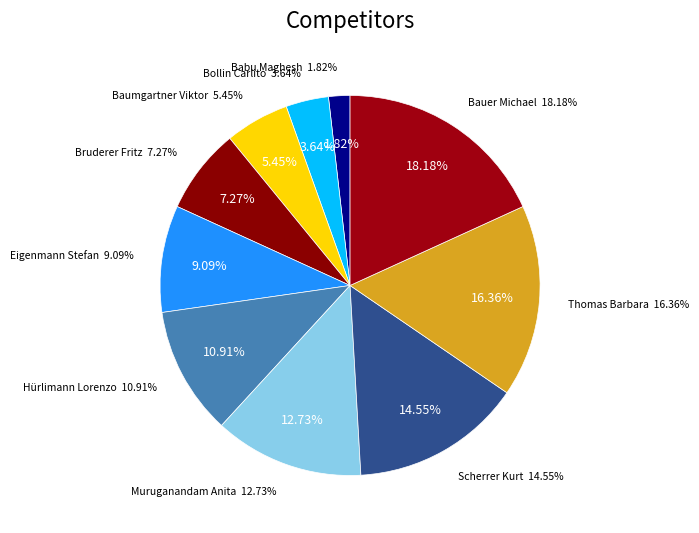

Count the number of slices in the pie.

10